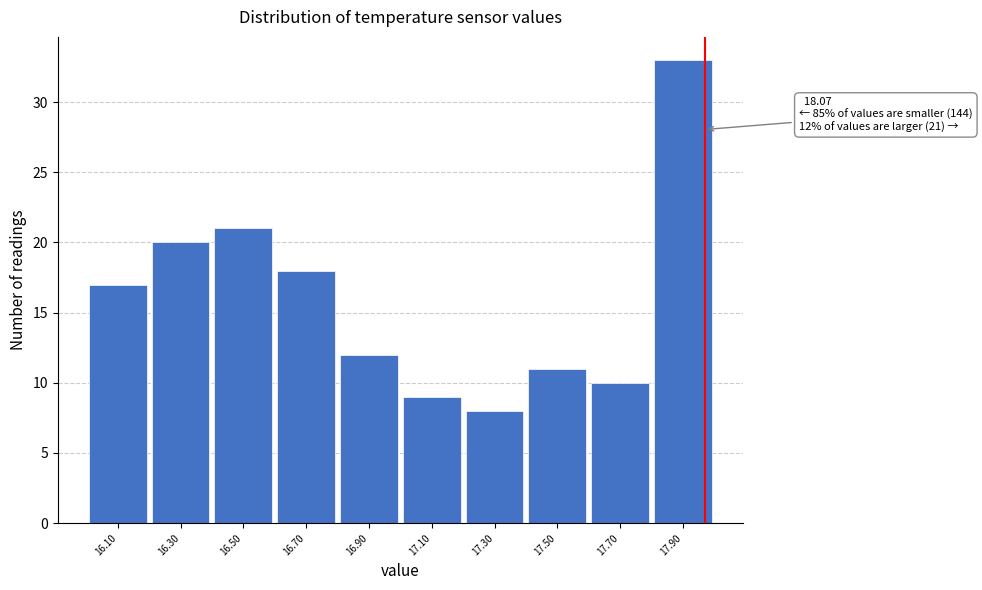

Reading left to right, list all the values displayed in this chart.

17	20	21	18	12	9	8	11	10	33